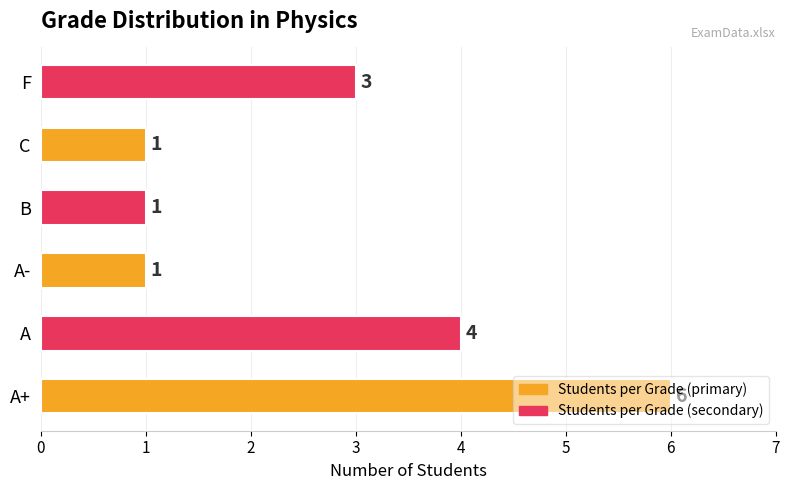

How many series are shown in this chart?

1